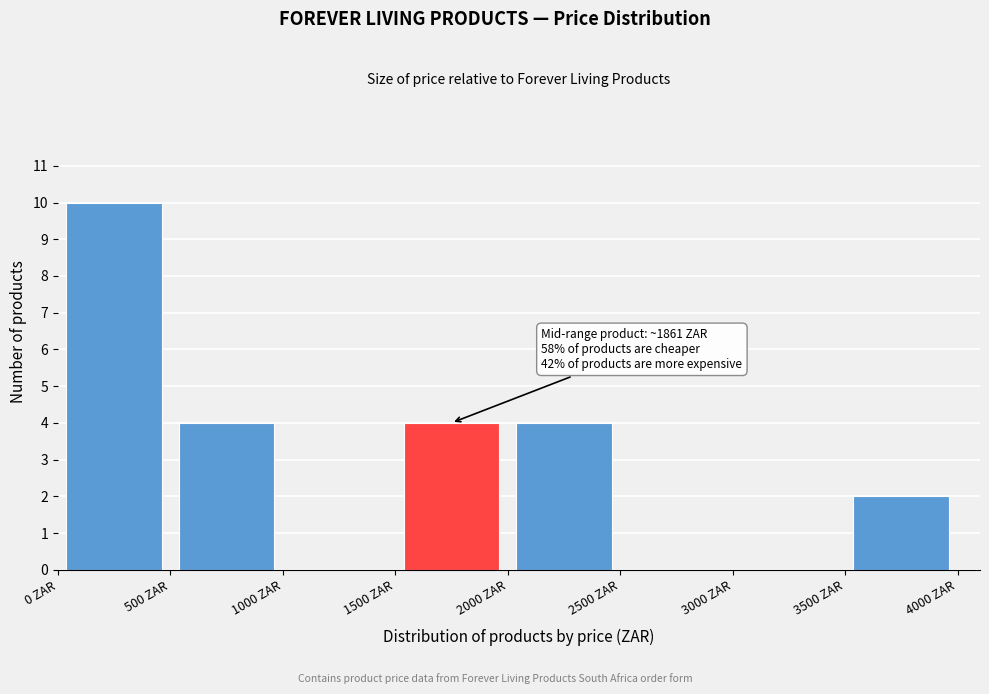

Which range on the x-axis has the tallest bar?

0 to 500